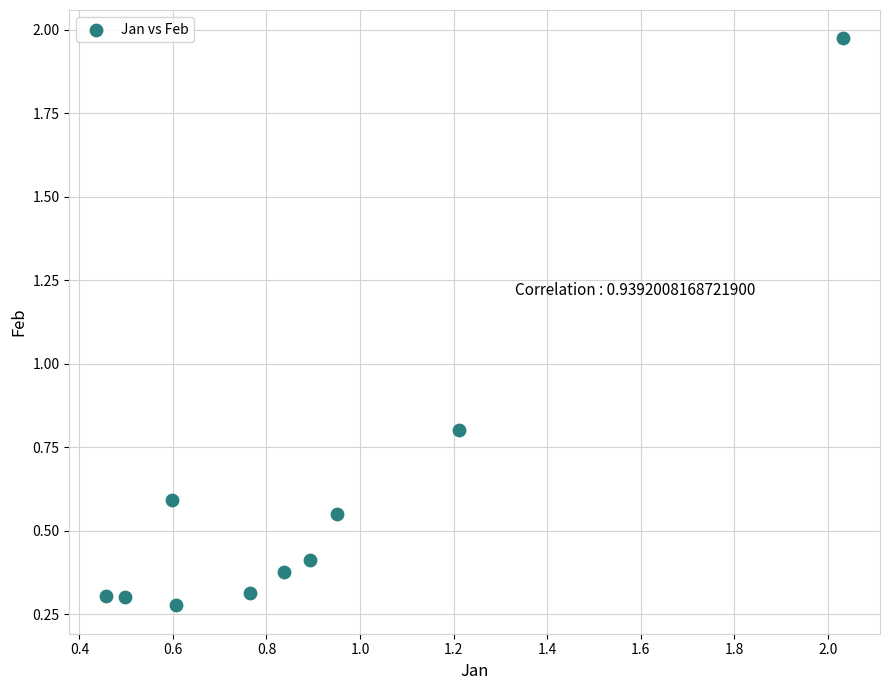

What is the range of Y values (max minus min)?

1.7